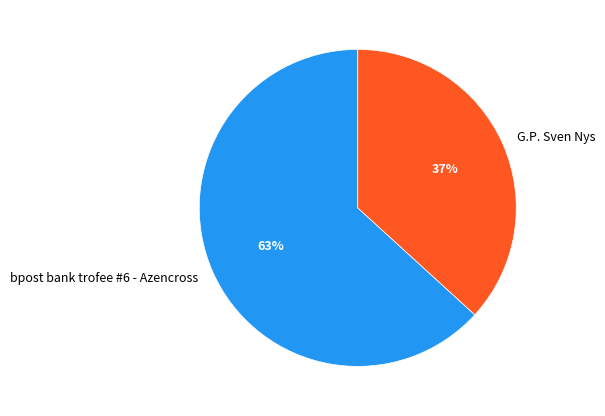

Approximately how many times larger is the value at bpost bank trofee #6 - Azencross compared to G.P. Sven Nys?

1.7